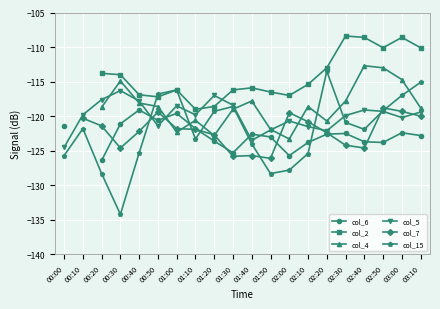

Count the number of categories in the chart.

20